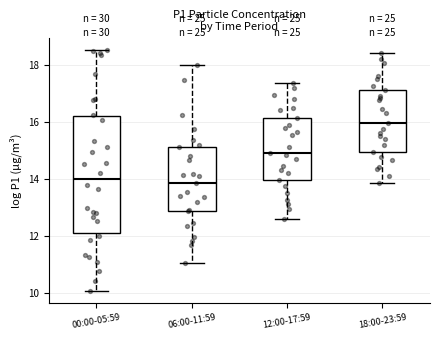

Where does the lower whisker of the box for 12:00-17:59 end on the y-axis? The values are not printed on the chart, so give them approximately, as read against the axis.

12.6